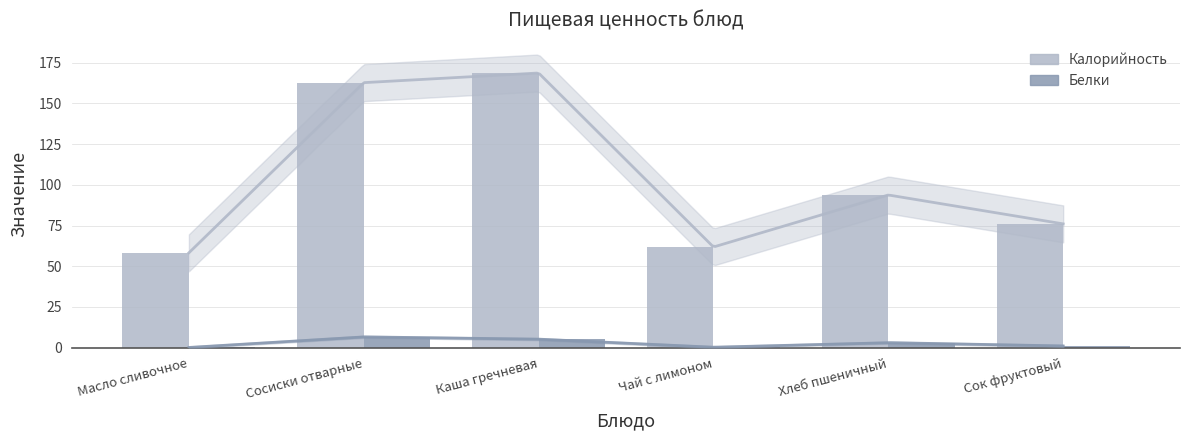

Which series has the widest spread of values?

Калорийность